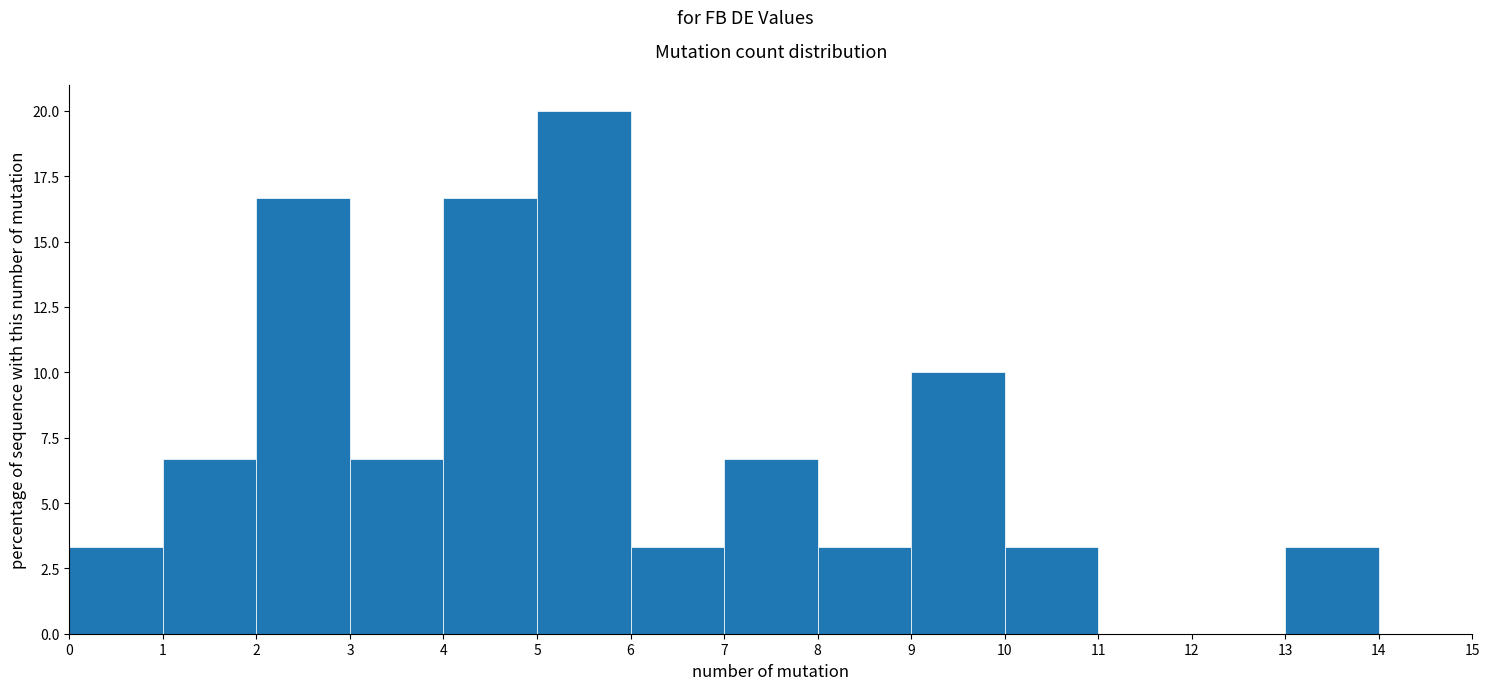

Reading left to right, list every bar in this chart as the range it spans on the x-axis followed by its height. The values are not printed on the chart, so give them approximately, as read against the axis.

0 to 1: 3.5
1 to 2: 6.5
2 to 3: 16.5
3 to 4: 6.5
4 to 5: 16.5
5 to 6: 20.0
6 to 7: 3.5
7 to 8: 6.5
8 to 9: 3.5
9 to 10: 10.0
10 to 11: 3.5
11 to 12: 0
12 to 13: 0
13 to 14: 3.5
14 to 15: 0